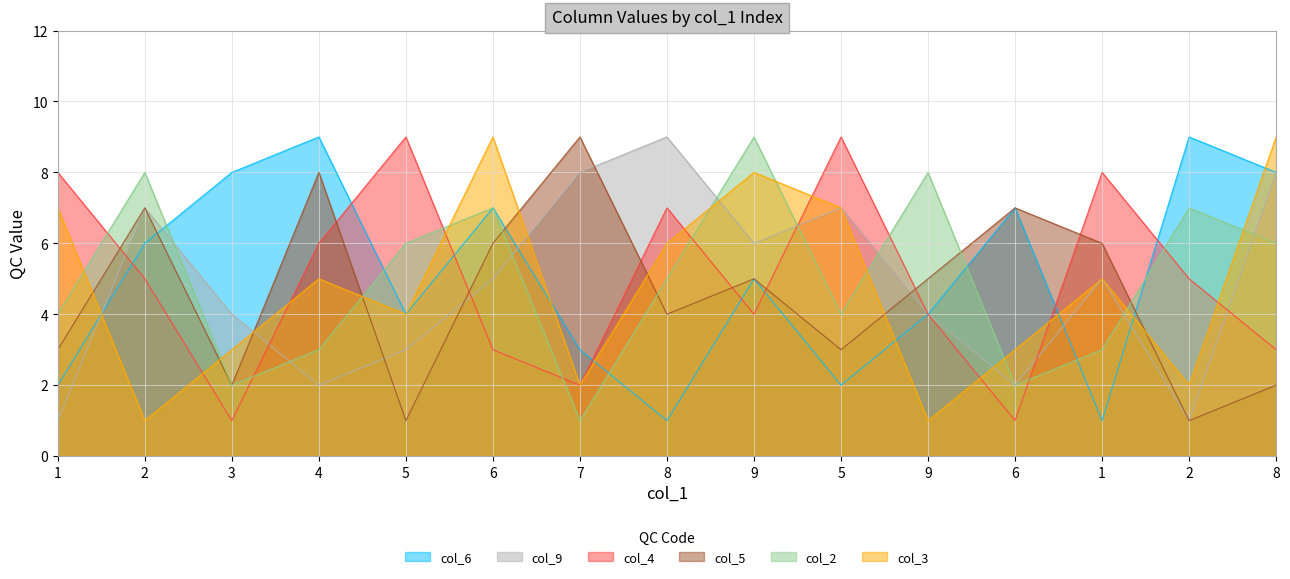

What is the label of the 15th point from the left?

8